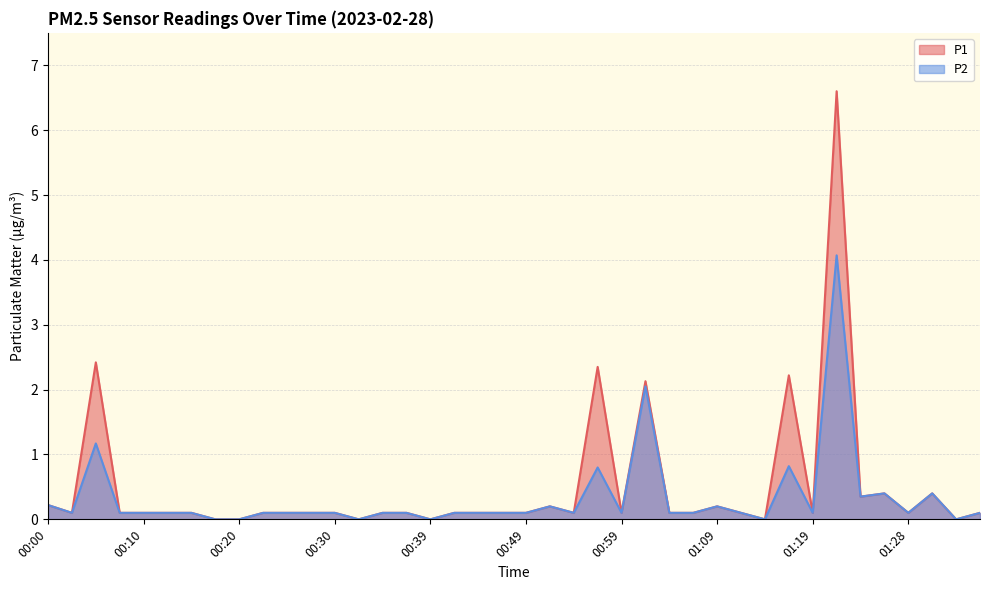

Does the chart have visible grid lines?

Yes